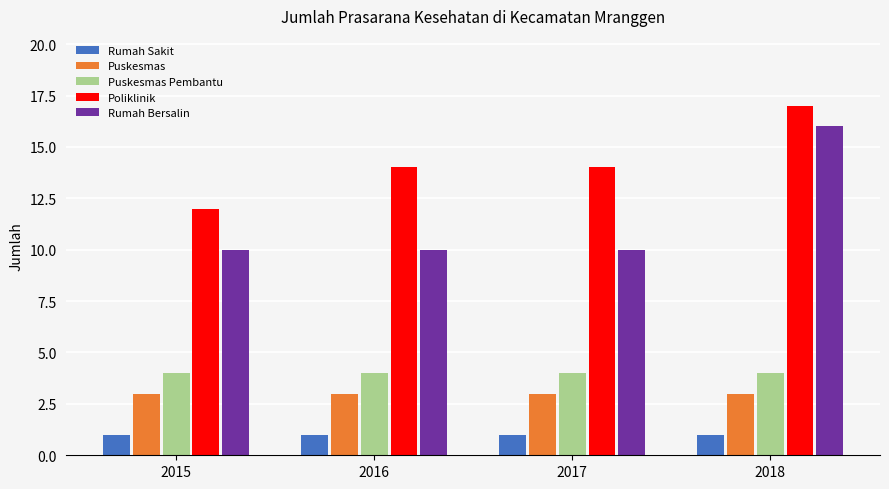

What is the approximate value of Poliklinik at 2017?

14